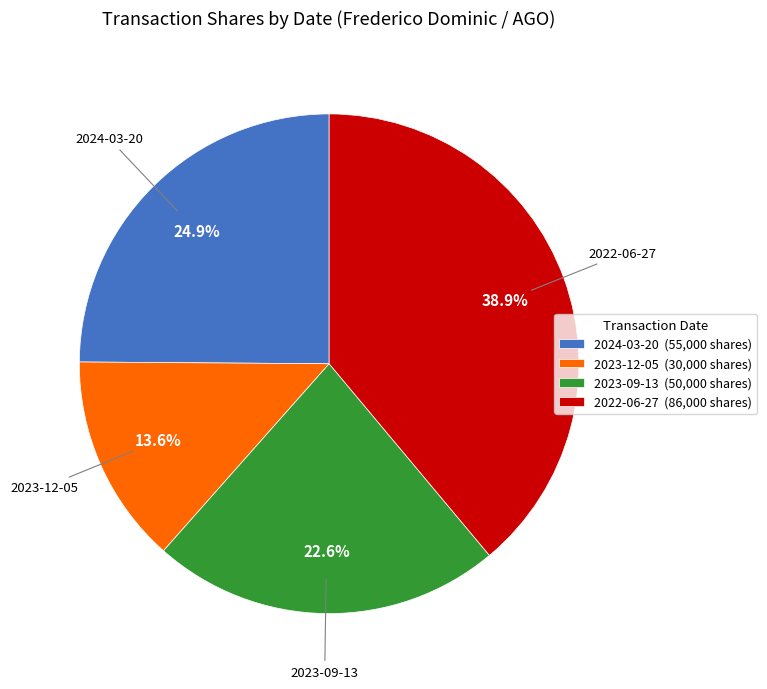

To the nearest percent, what is the difference between the largest and smallest slice percentages?

25%